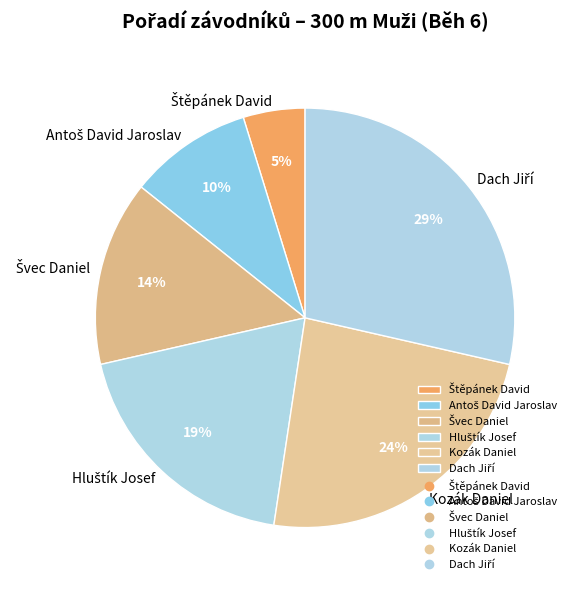

To the nearest percent, what is the difference between the largest and smallest slice percentages?

24%